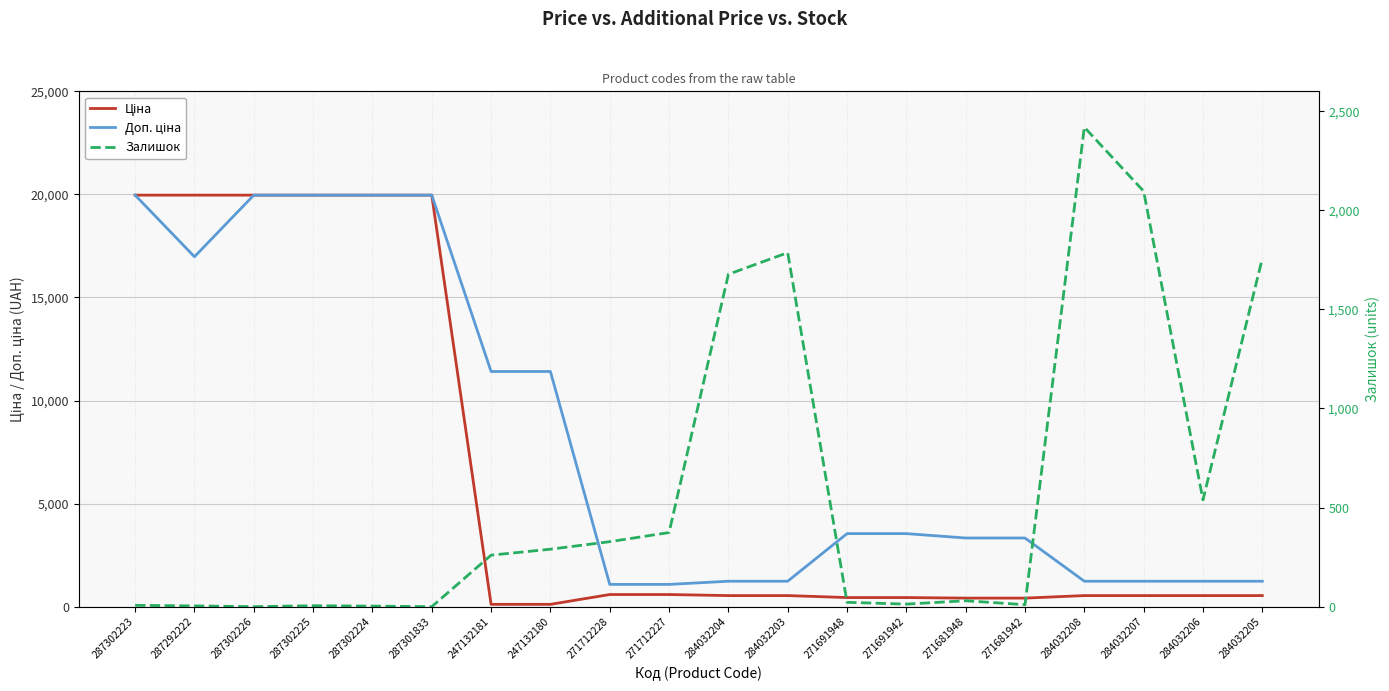

At which label does Доп. ціна first exceed 3544?

287302223